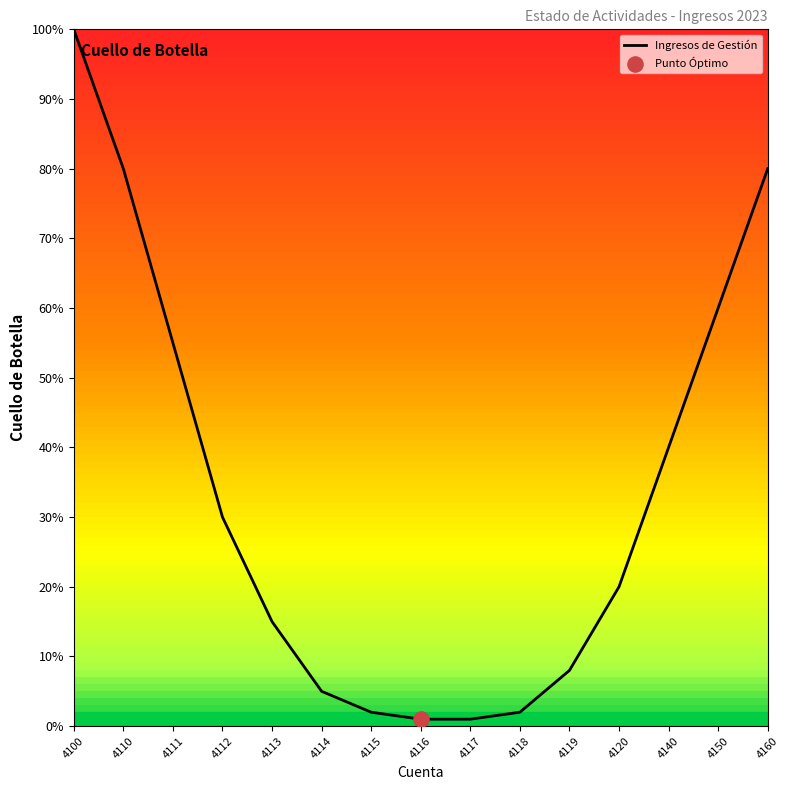

Between 4112 and 4120, which is larger?

4112